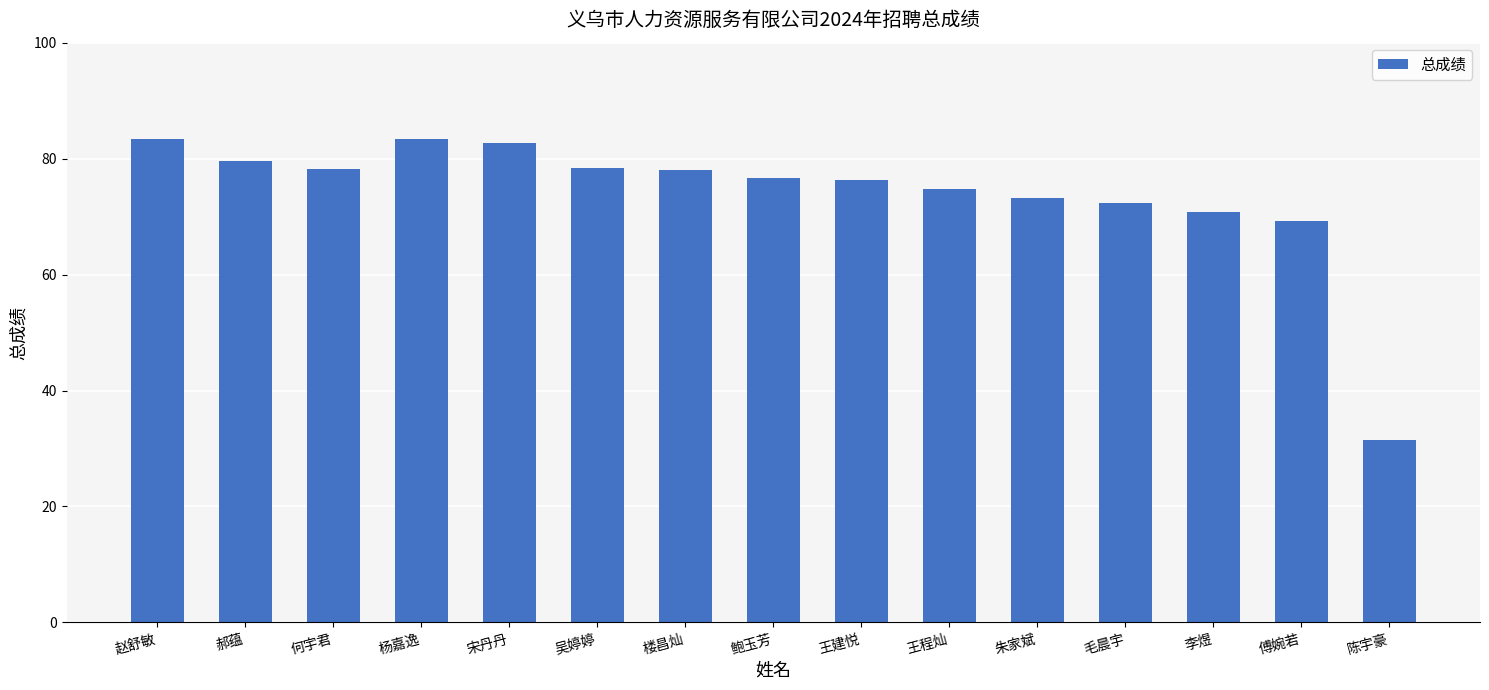

What is the difference between the values at 宋丹丹 and 傅婉若?

13.4